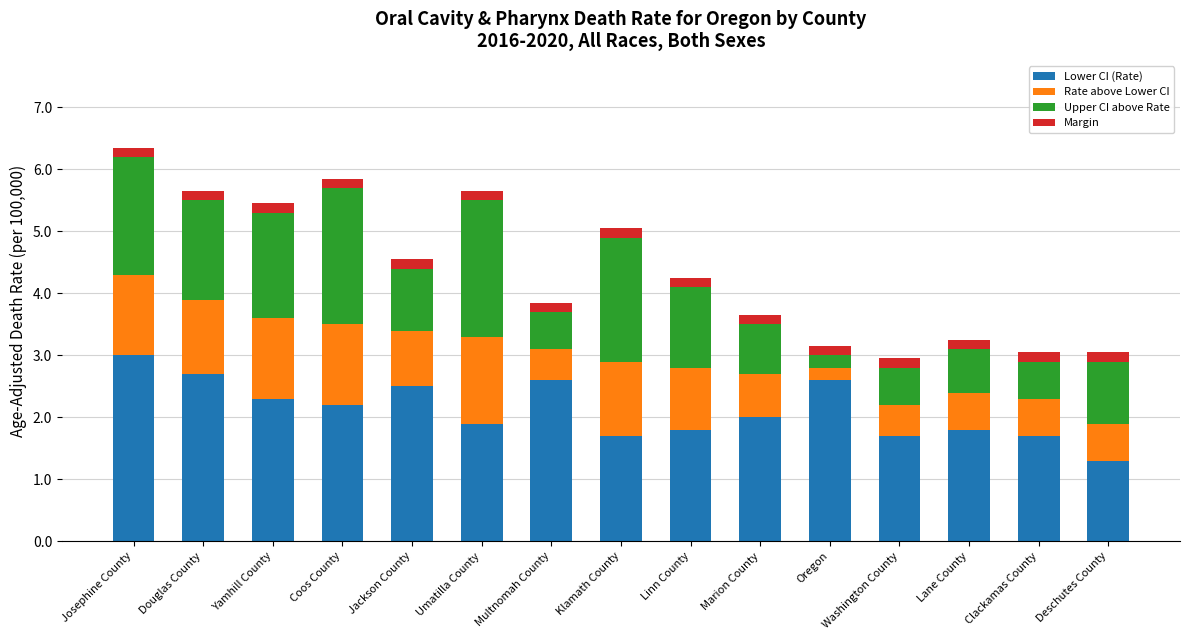

What is the maximum value for Lower CI (Rate)?

3.0